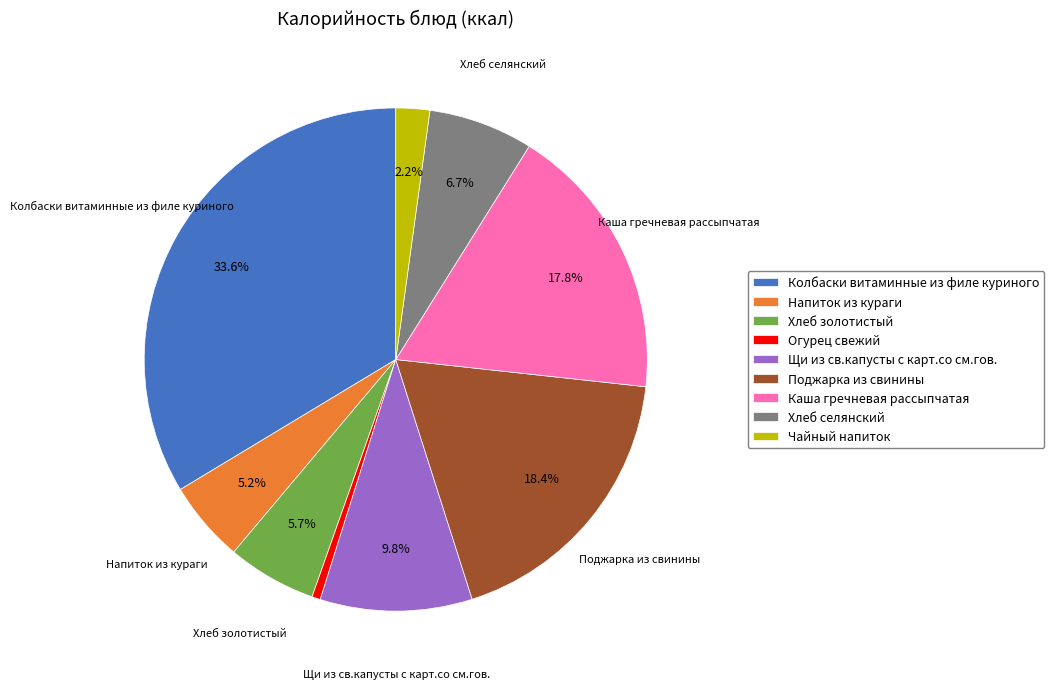

What is the largest slice in the pie chart?

Колбаски витаминные из филе куриного